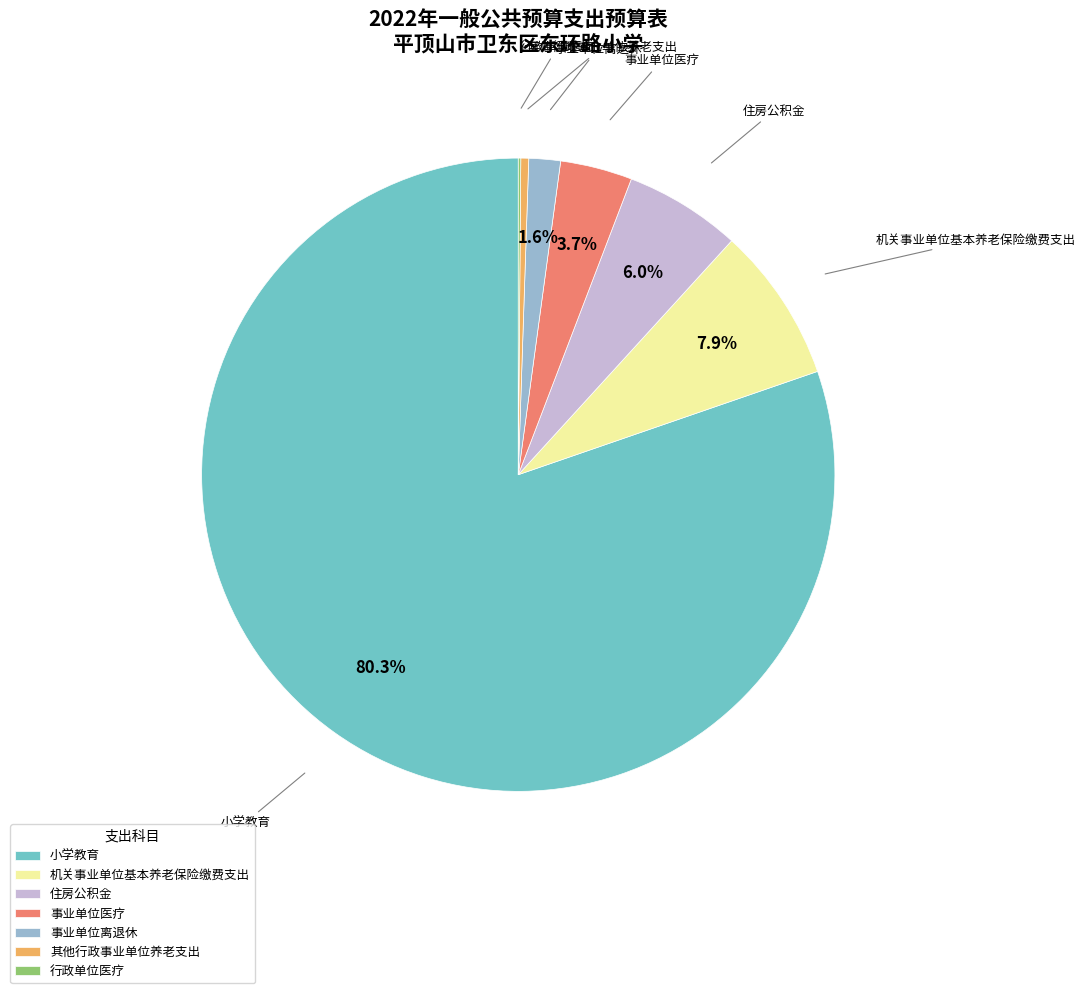

Between 事业单位离退休 and 事业单位医疗, which is larger?

事业单位医疗